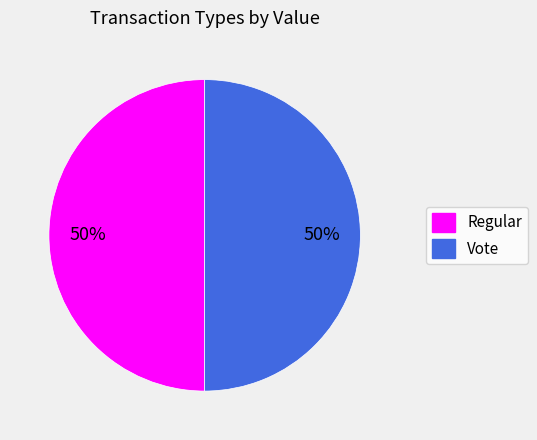

Count the number of slices in the pie.

2